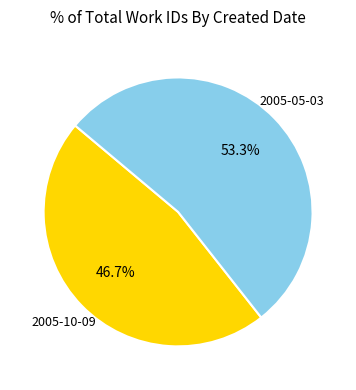

Is there any slice that represents more than half of the pie?

Yes